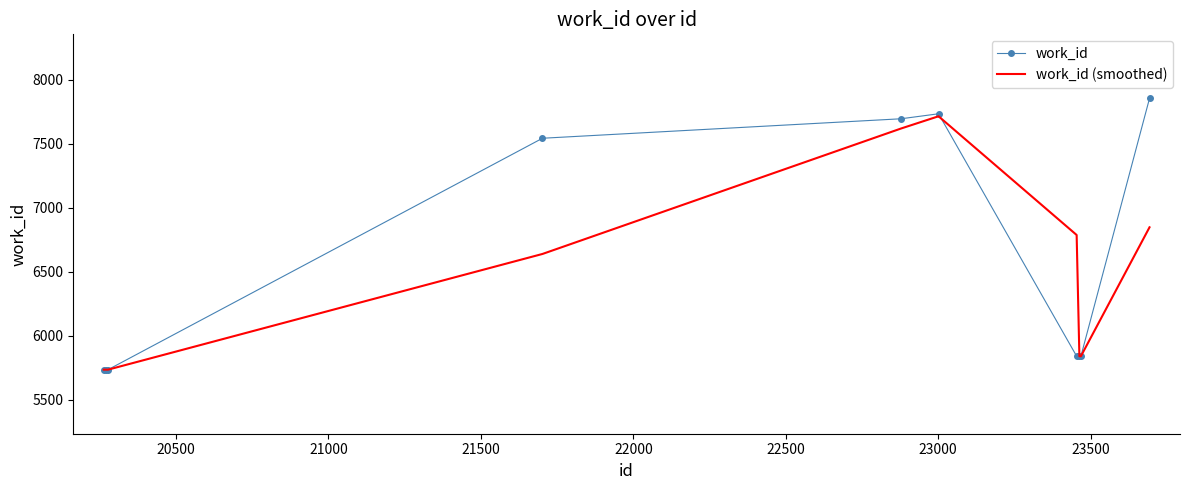

Which series has the largest range (max minus min)?

work_id